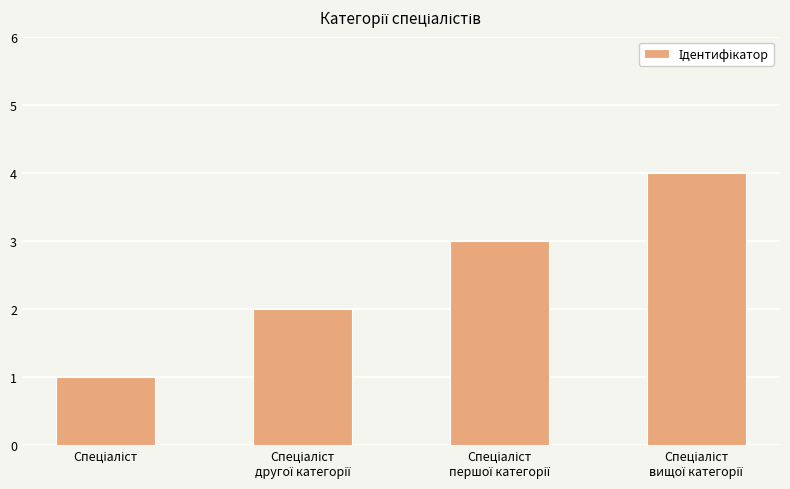

What is the maximum value shown in the chart?

4